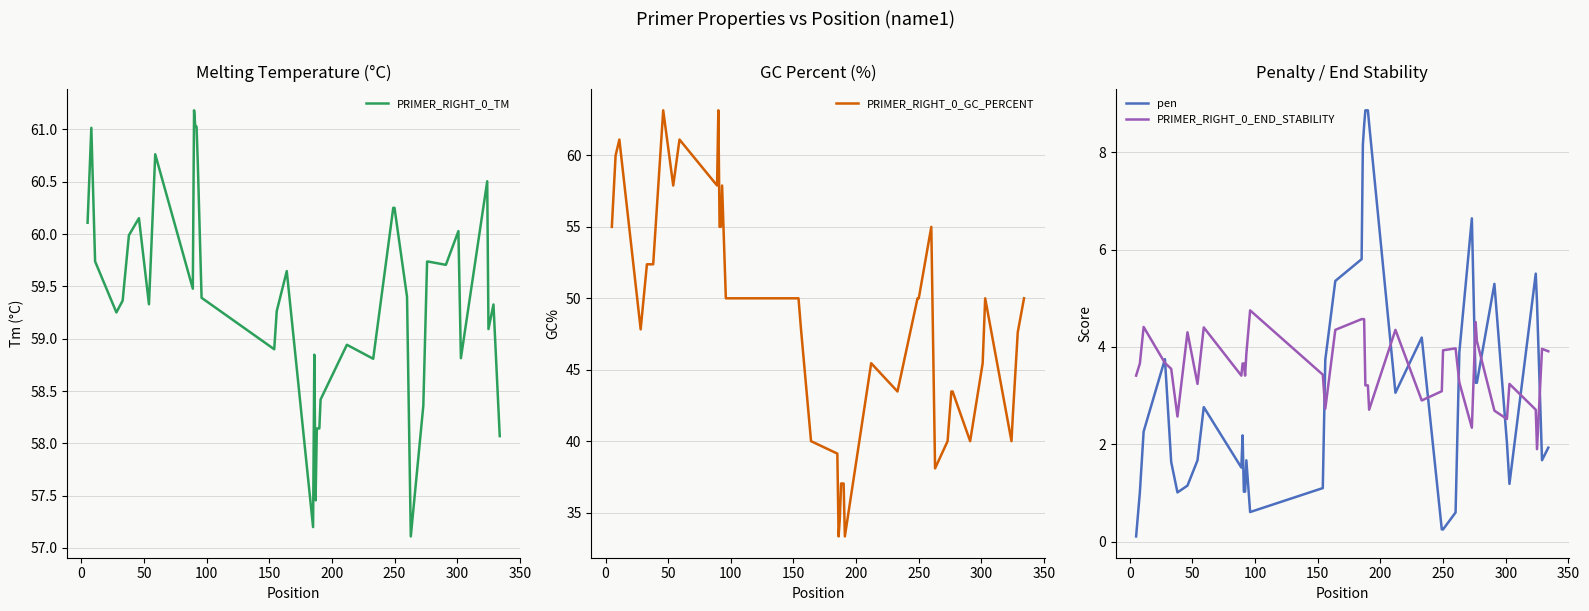

What is the maximum value for PRIMER_RIGHT_0_END_STABILITY?

4.8